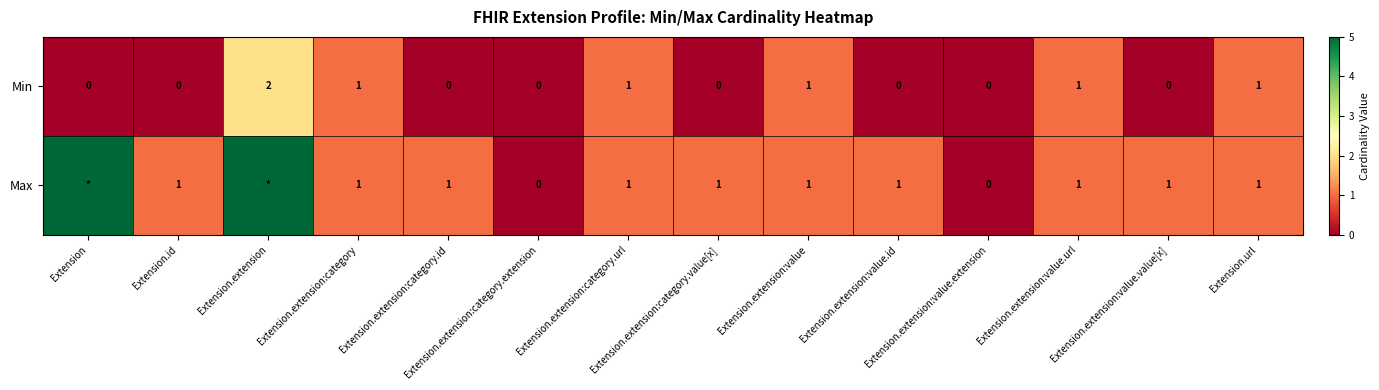

List the labels in order of Min value, smallest first.

Extension, Extension.id, Extension.extension:category.id, Extension.extension:category.extension, Extension.extension:category.value[x], Extension.extension:value.id, Extension.extension:value.extension, Extension.extension:value.value[x], Extension.extension:category, Extension.extension:category.url, Extension.extension:value, Extension.extension:value.url, Extension.url, Extension.extension